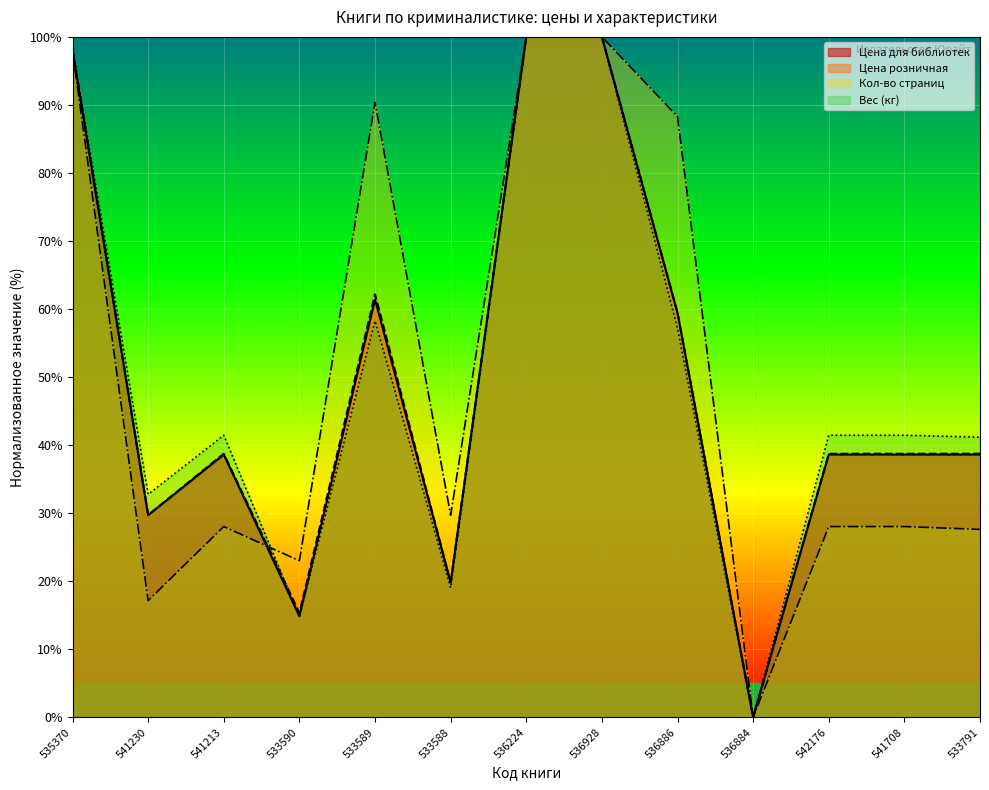

What is the total value across all series at 541708?

146.8